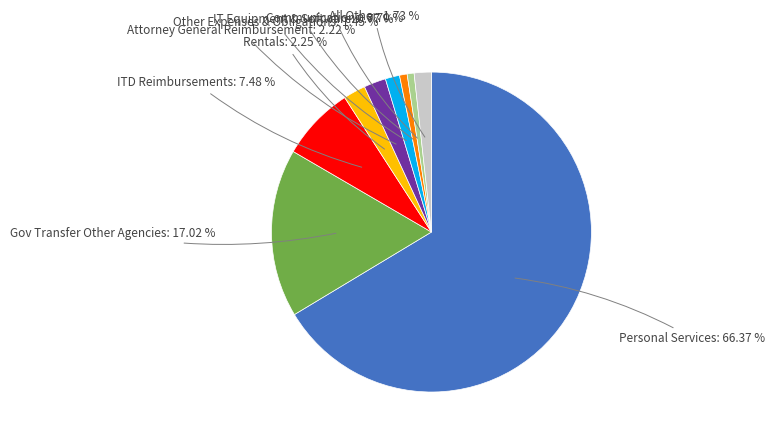

Is there any slice that represents more than half of the pie?

Yes